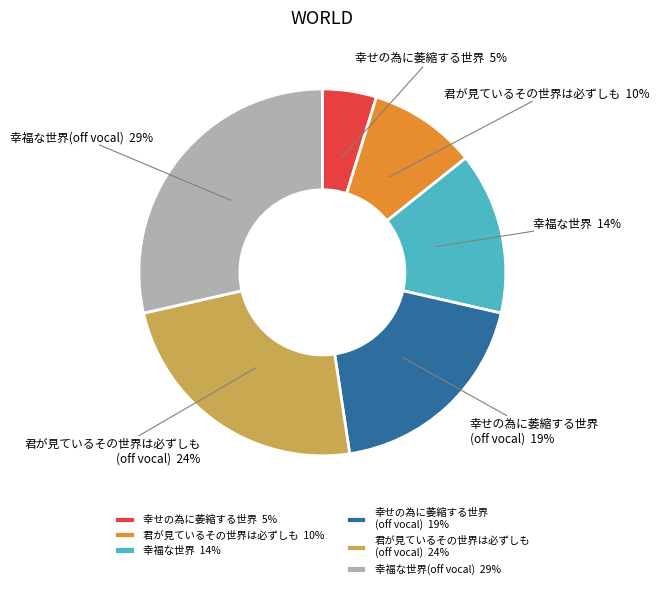

To the nearest percent, what is the combined percentage of 君が見ているその世界は必ずしも and 幸福な世界?

24%